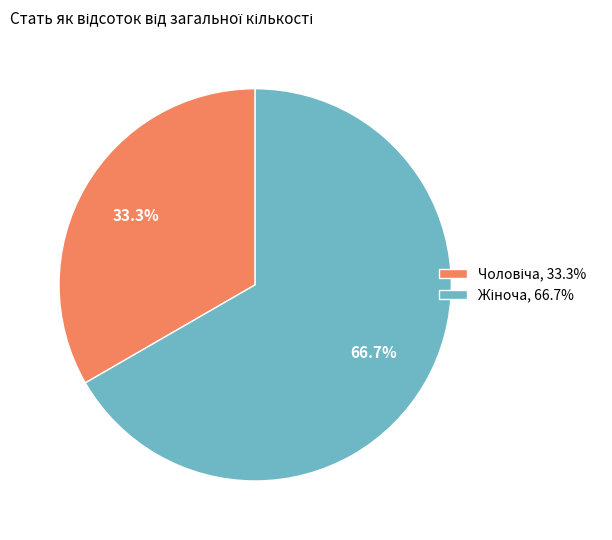

Is there a majority slice in this chart?

Yes